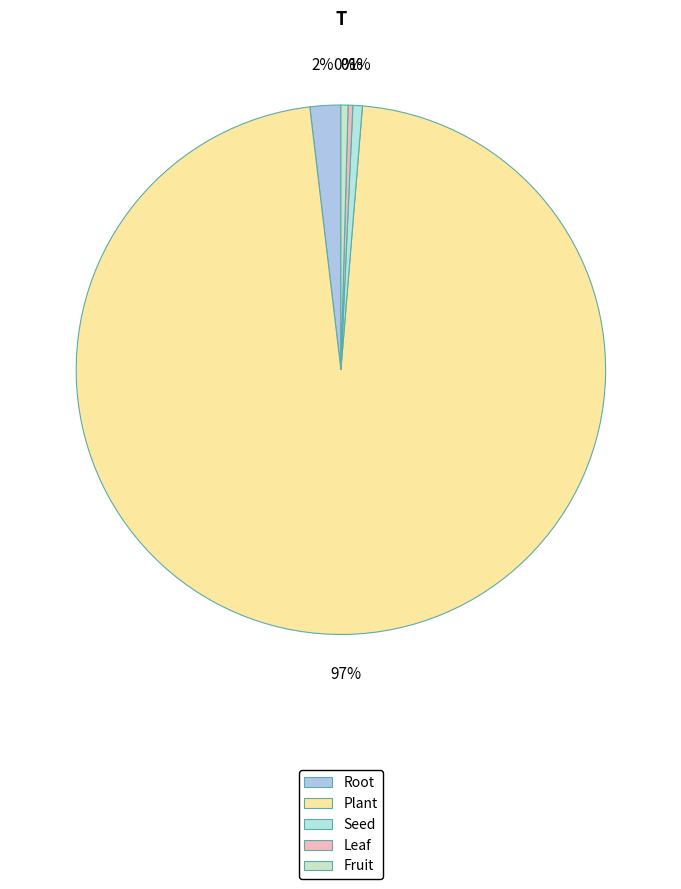

How many slices are in this pie chart?

5